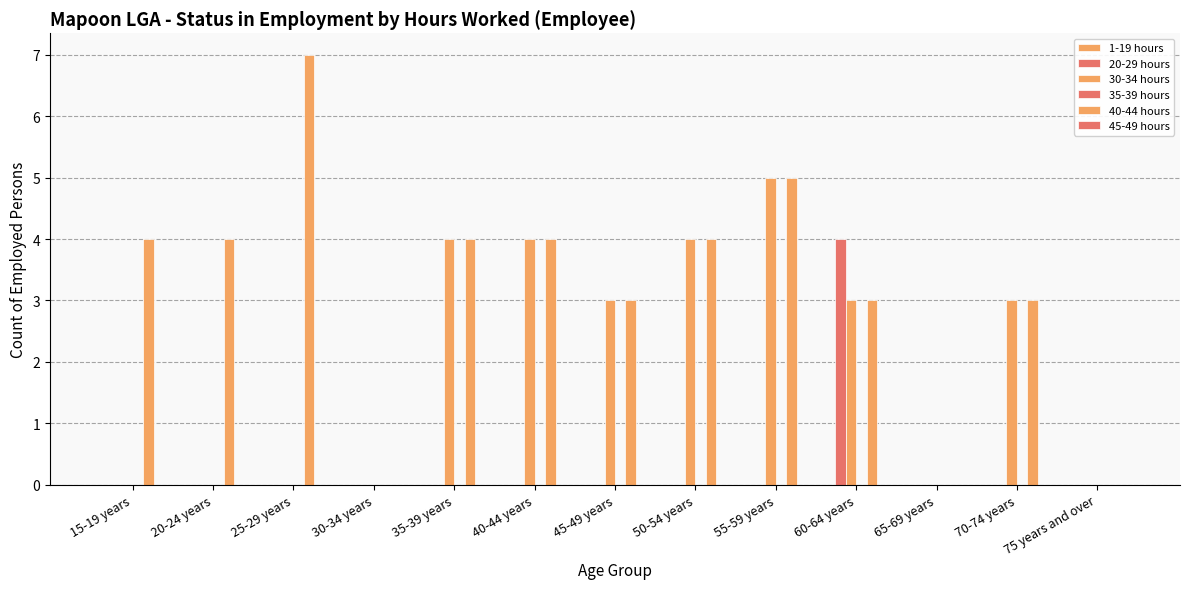

What is the label of the 11th bar from the left?

65-69 years